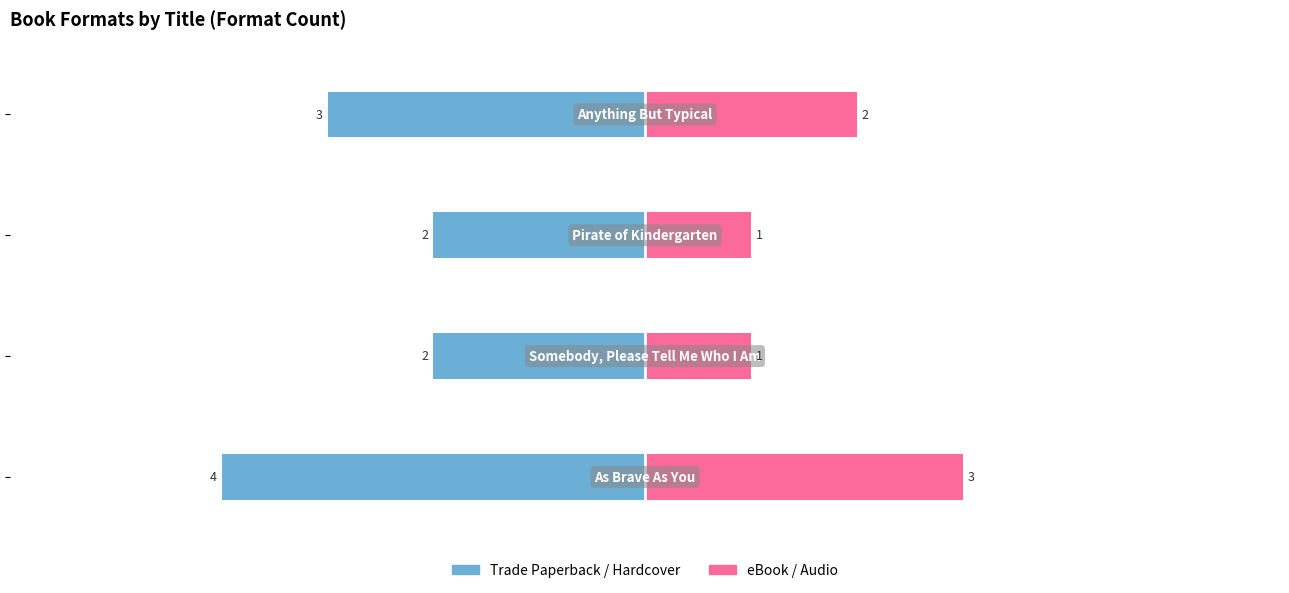

At how many categories does at least one series exceed 0?

4